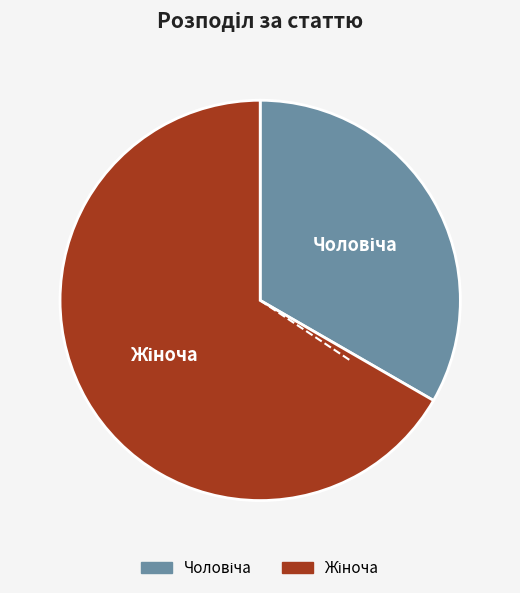

Is there a majority slice in this chart?

Yes